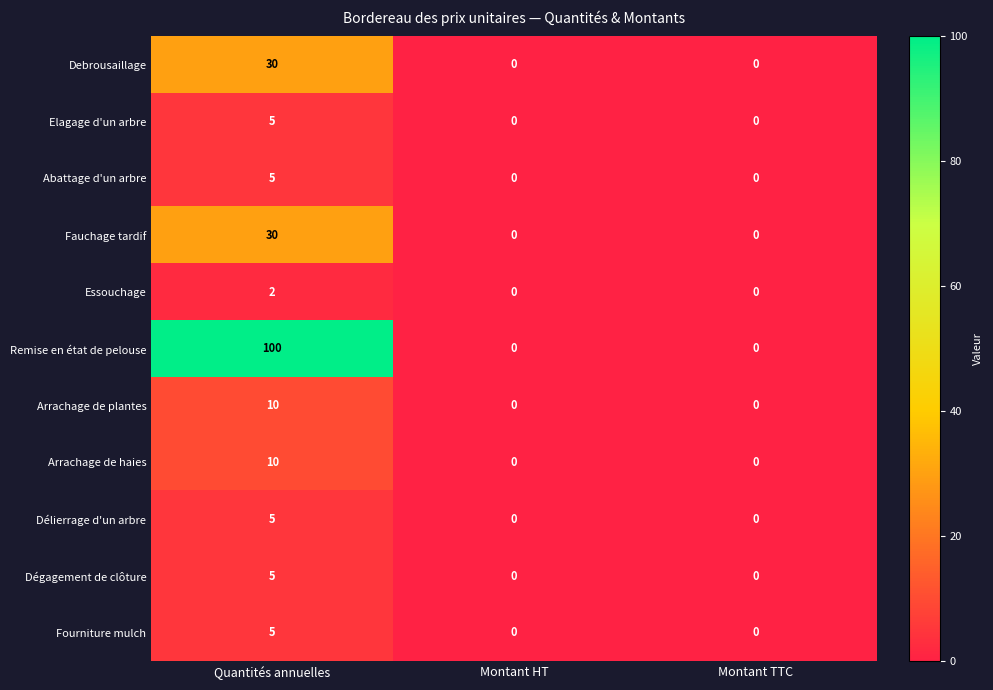

What value does the Arrachage de haies series have at Quantités annuelles, to the nearest 10?

10